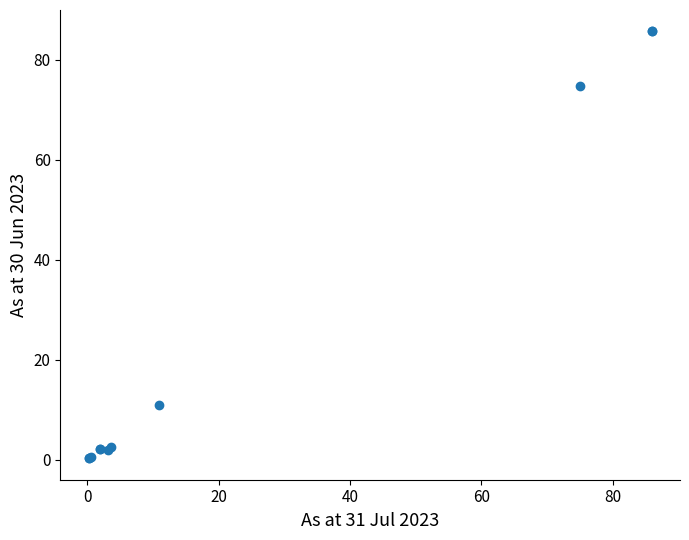

What Y value in the scatter plot is closest to 42?

11.0